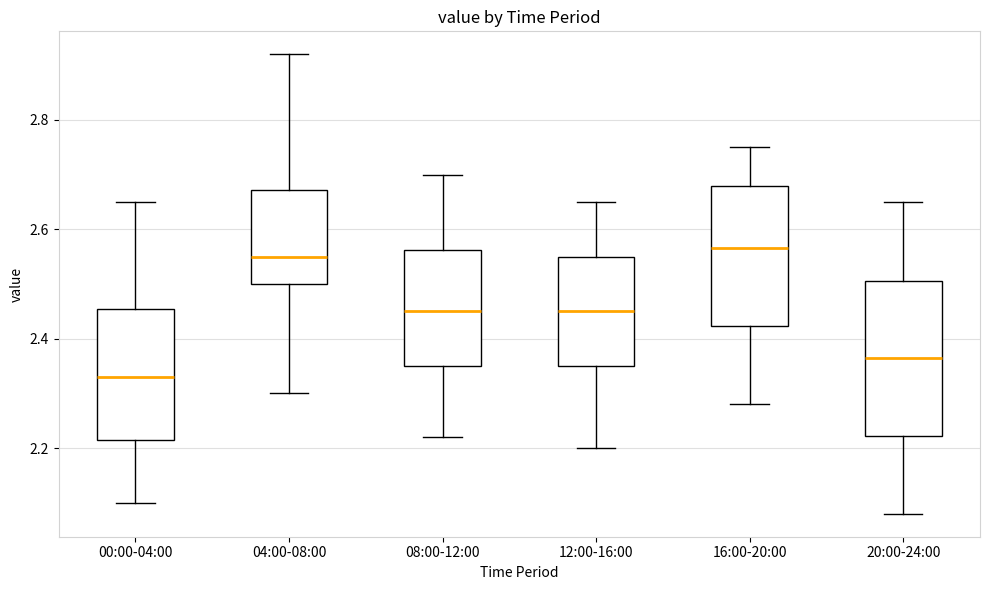

Reading left to right, transcribe this box plot: for each box, give where its median line is, the range the box spans, and where its two whiskers end, as read against the y-axis. The values are not printed on the chart, so give them approximately, as read against the axis.

00:00-04:00: median 2.34, box 2.22 to 2.46, whiskers 2.10 to 2.66
04:00-08:00: median 2.56, box 2.50 to 2.68, whiskers 2.30 to 2.92
08:00-12:00: median 2.46, box 2.36 to 2.56, whiskers 2.22 to 2.70
12:00-16:00: median 2.46, box 2.36 to 2.56, whiskers 2.20 to 2.66
16:00-20:00: median 2.56, box 2.42 to 2.68, whiskers 2.28 to 2.76
20:00-24:00: median 2.36, box 2.22 to 2.50, whiskers 2.08 to 2.66